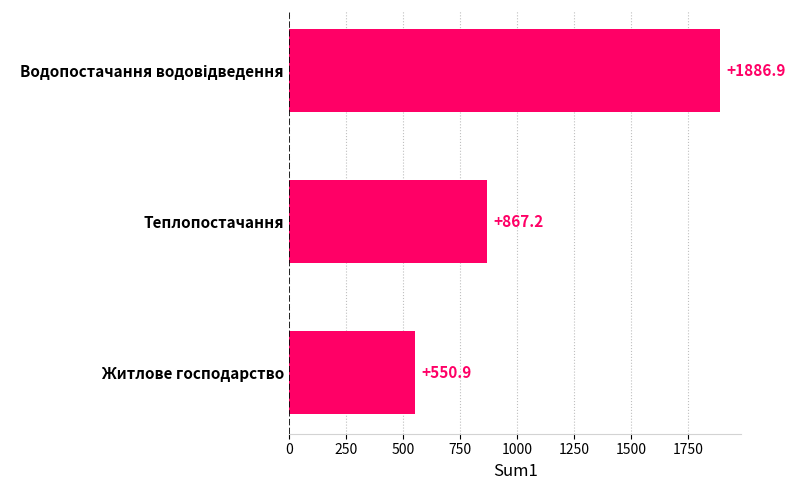

What is the average value?

1101.7